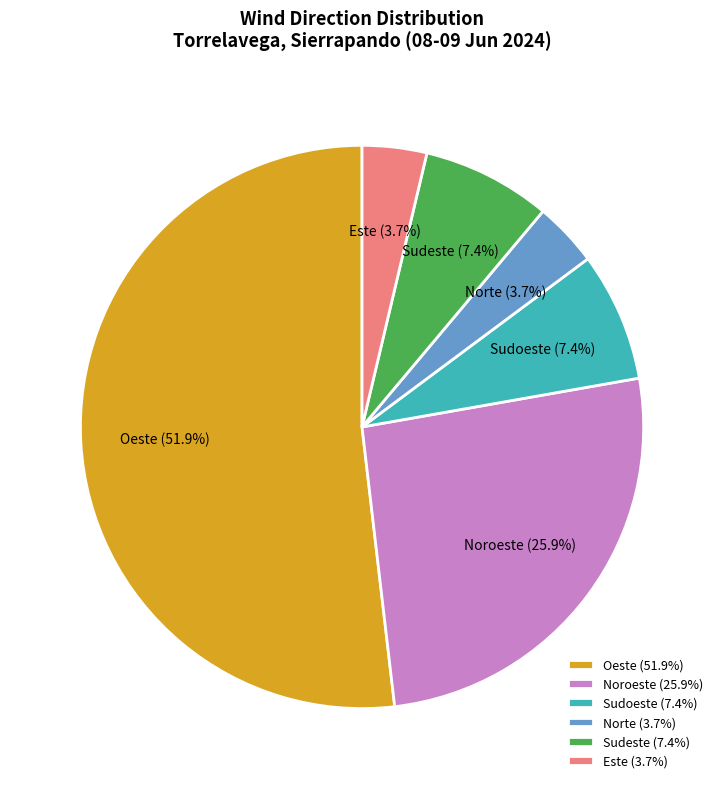

Approximately how many times larger is the value at Sudeste compared to Noroeste?

0.3